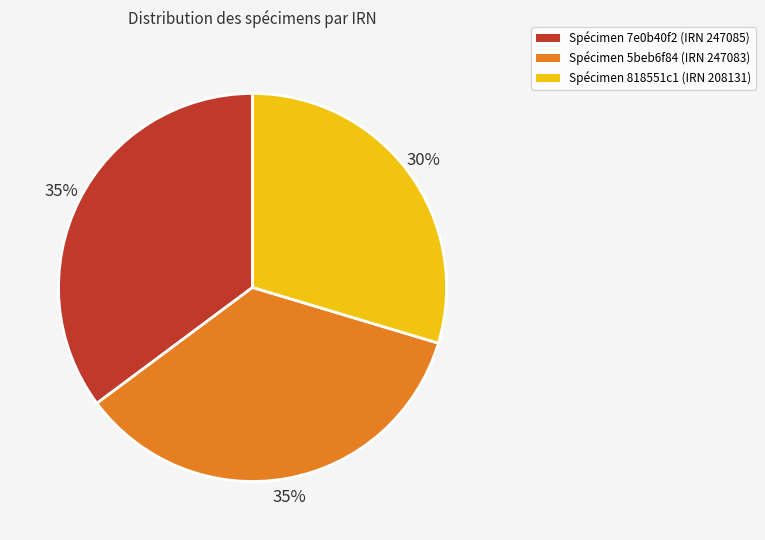

Is there a majority slice in this chart?

No